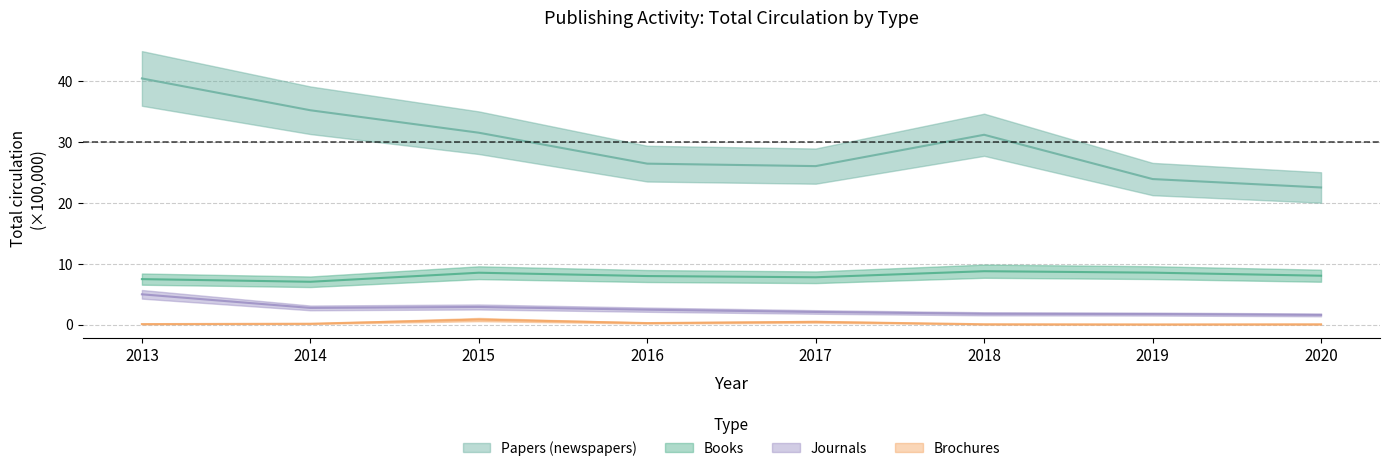

Rank the categories by Papers (newspapers) value from highest to lowest.

2013, 2014, 2015, 2018, 2016, 2017, 2019, 2020